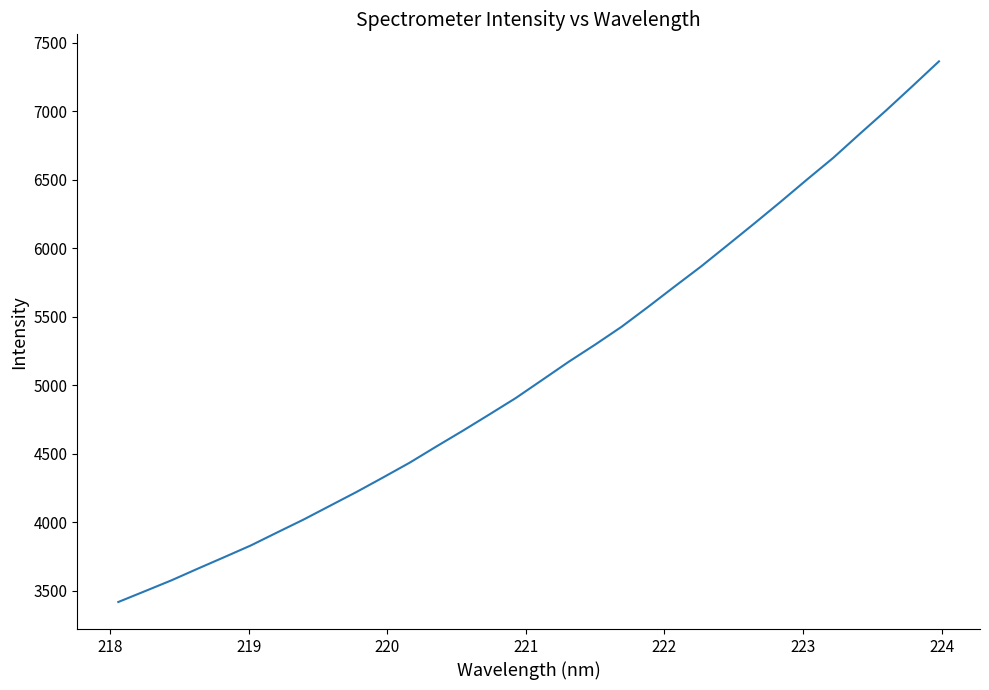

What is the maximum value shown in the chart?

7364.3